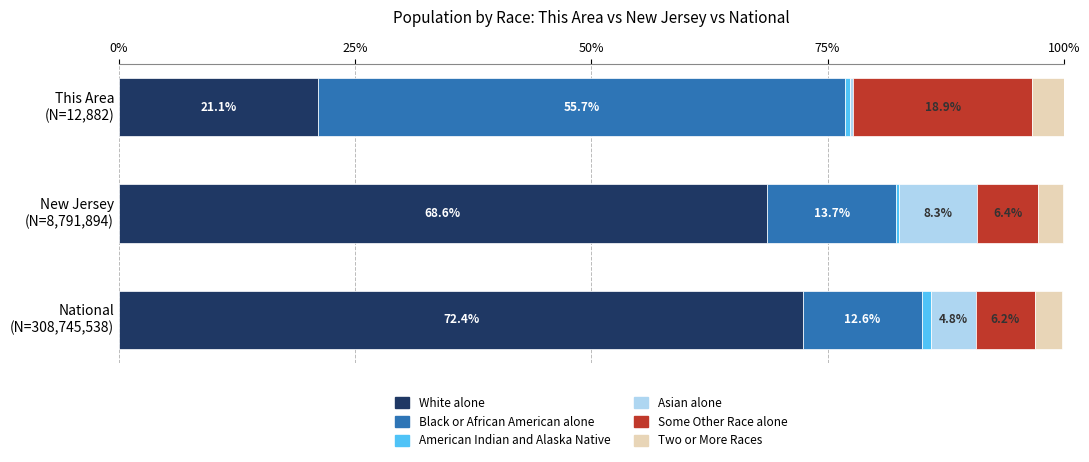

What is the maximum value for White alone?

72.4